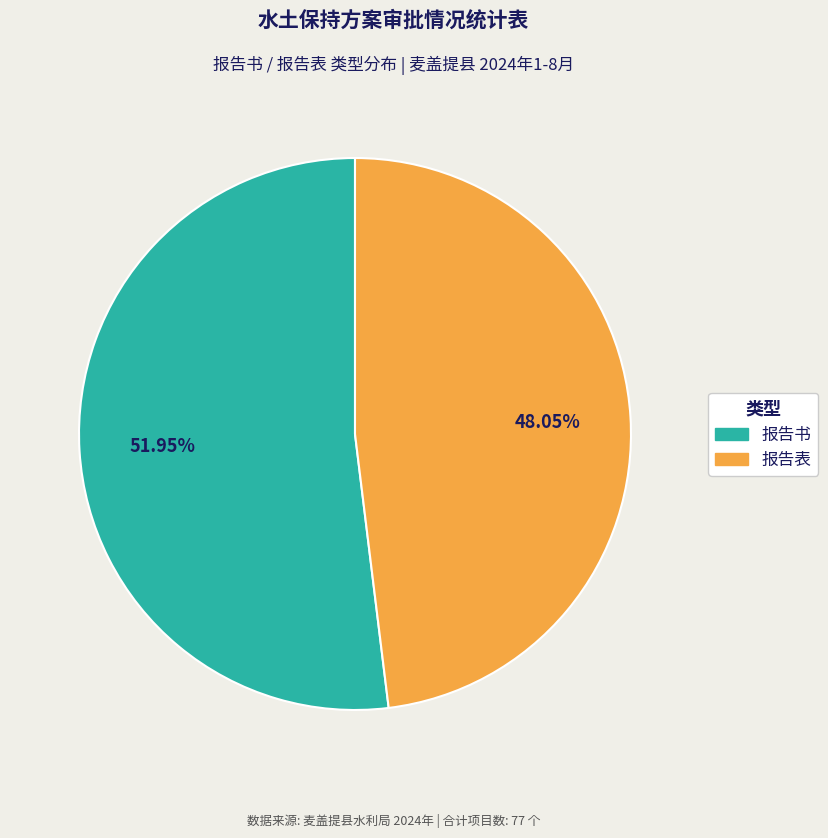

Approximately how many times larger is the value at 报告书 compared to 报告表?

1.1